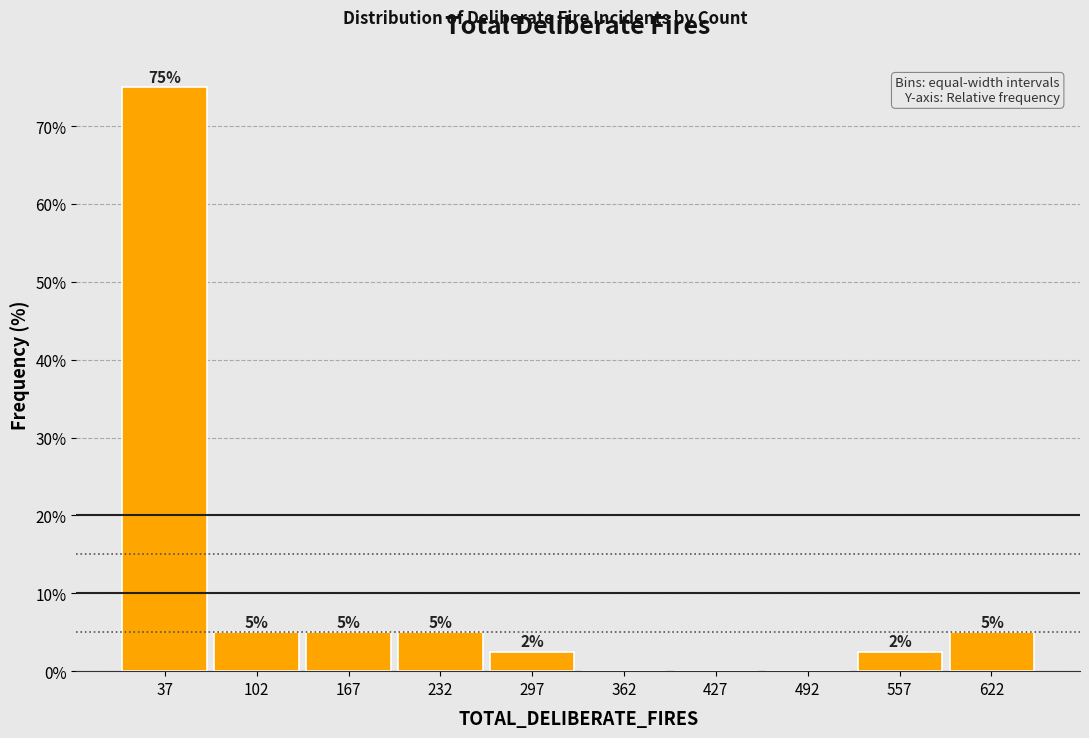

Which range on the x-axis has the tallest bar?

0 to 70